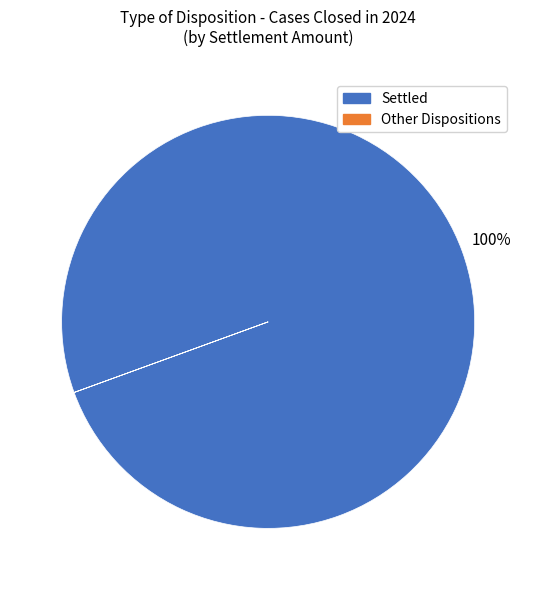

Is there any slice that represents more than half of the pie?

Yes